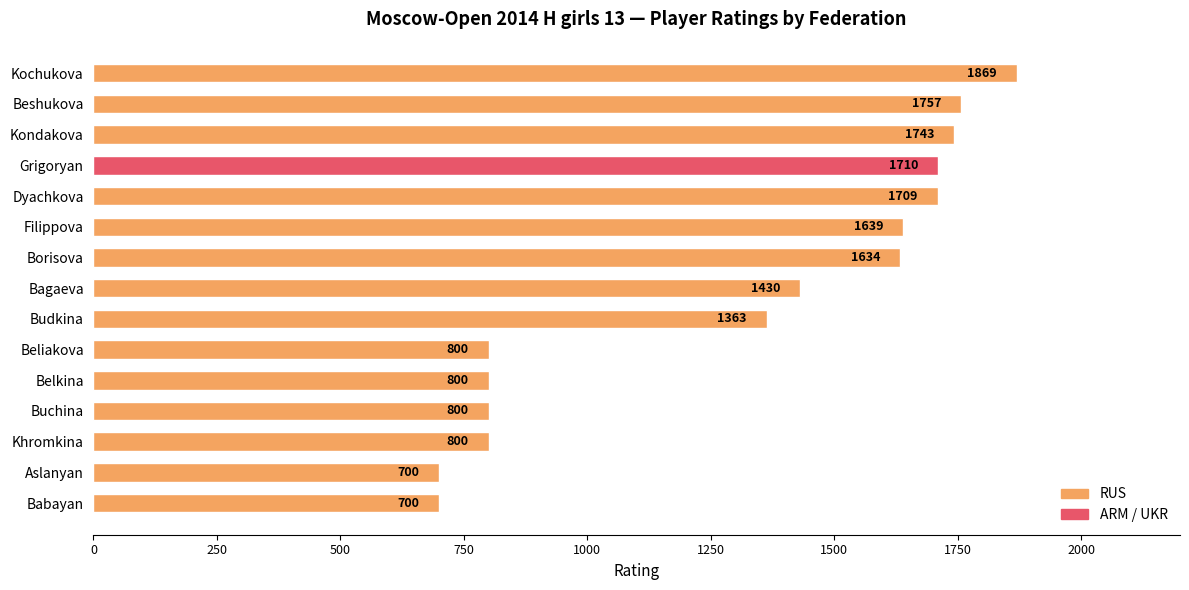

What is the smallest value displayed?

700